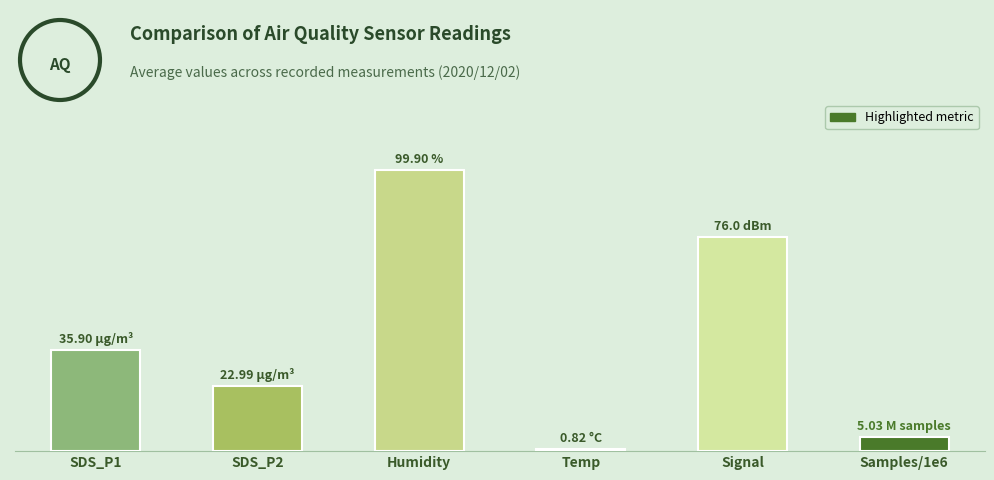

What is the difference between the second highest and minimum values?

75.2